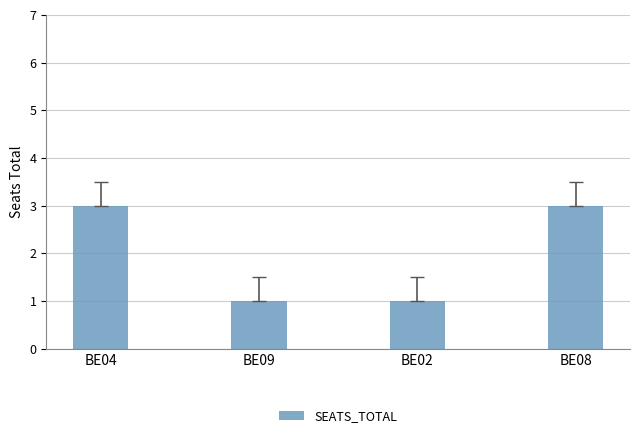

What is the sum of all values?

8